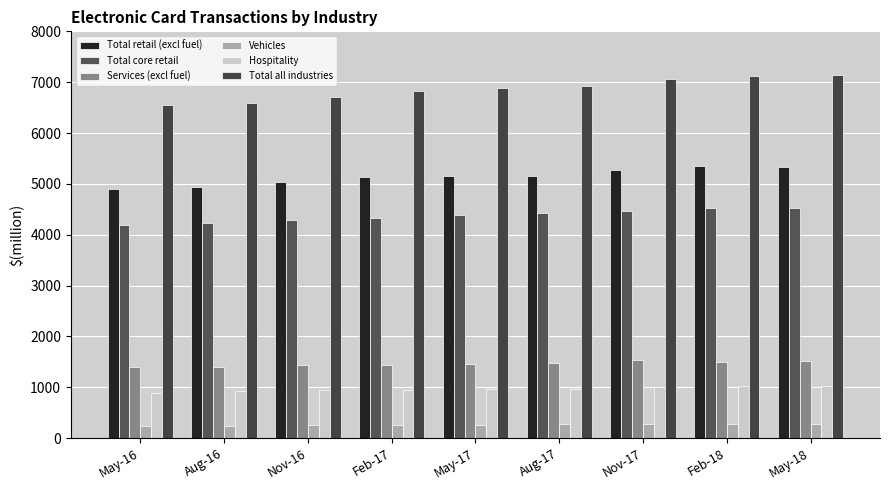

Which series has the largest total across all categories?

Total all industries